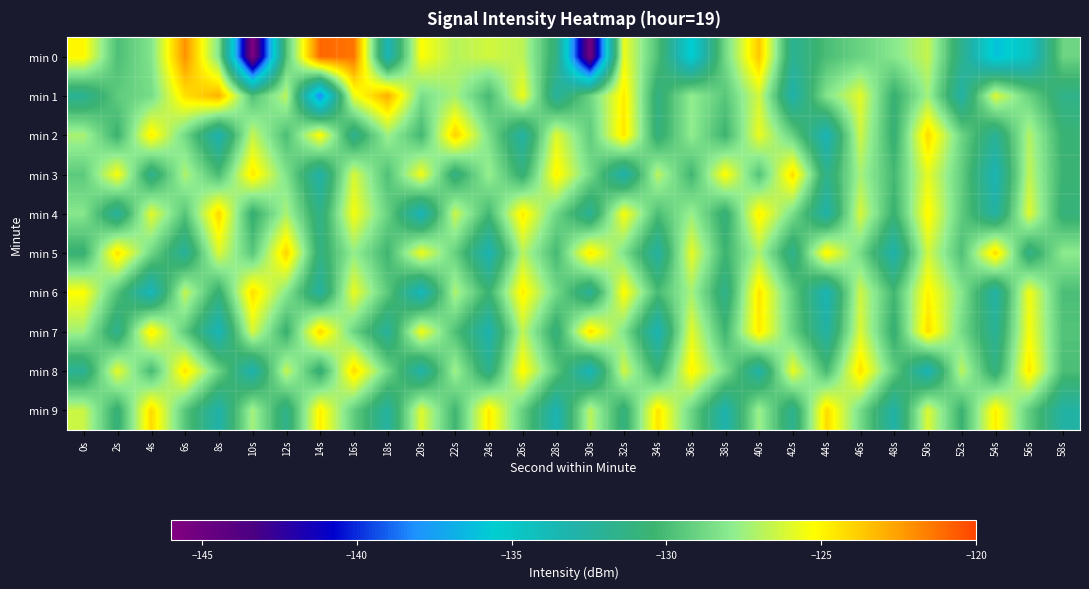

Reading left to right, what are all the values shown in this chart?

min 0: 0s=-125.1	2s=-129.9	4s=-128.2	6s=-122.1	8s=-128.2	10s=-145.9	12s=-129.6	14s=-121.0	16s=-121.3	18s=-133.6	20s=-125.2	22s=-126.9	24s=-126.3	26s=-126.8	28s=-131.2	30s=-145.3	32s=-125.6	34s=-129.8	36s=-135.7	38s=-128.7	40s=-123.6	42s=-131.9	44s=-129.9	46s=-129.0	48s=-128.1	50s=-126.6	52s=-131.7	54s=-136.1	56s=-134.7	58s=-128.9
min 1: 0s=-132.0	2s=-129.3	4s=-128.6	6s=-124.4	8s=-123.0	10s=-129.8	12s=-126.8	14s=-138.4	16s=-125.7	18s=-122.9	20s=-128.5	22s=-127.3	24s=-130.1	26s=-125.6	28s=-132.4	30s=-128.9	32s=-124.7	34s=-131.2	36s=-127.8	38s=-129.5	40s=-126.3	42s=-133.1	44s=-128.2	46s=-125.9	48s=-130.7	50s=-127.4	52s=-132.8	54s=-126.1	56s=-129.0	58s=-131.5
min 2: 0s=-127.2	2s=-130.5	4s=-124.8	6s=-128.7	8s=-133.3	10s=-126.6	12s=-129.9	14s=-125.1	16s=-131.8	18s=-127.5	20s=-130.2	22s=-123.9	24s=-128.4	26s=-132.7	28s=-126.0	30s=-129.3	32s=-124.5	34s=-131.1	36s=-127.8	38s=-130.4	40s=-125.7	42s=-129.1	44s=-133.6	46s=-126.4	48s=-130.8	50s=-124.2	52s=-128.9	54s=-132.1	56s=-127.0	58s=-130.6
min 3: 0s=-129.4	2s=-125.3	4s=-131.7	6s=-127.1	8s=-130.0	10s=-124.6	12s=-128.3	14s=-132.9	16s=-126.2	18s=-129.8	20s=-125.5	22s=-131.3	24s=-127.6	26s=-130.9	28s=-124.9	30s=-128.6	32s=-133.2	34s=-126.8	36s=-130.3	38s=-125.1	40s=-129.7	42s=-124.3	44s=-131.6	46s=-127.3	48s=-130.1	50s=-125.8	52s=-129.2	54s=-133.5	56s=-126.7	58s=-130.5
min 4: 0s=-128.1	2s=-132.4	4s=-125.9	6s=-129.6	8s=-124.1	10s=-130.8	12s=-127.2	14s=-131.5	16s=-125.4	18s=-129.0	20s=-133.7	22s=-126.5	24s=-130.2	26s=-124.7	28s=-128.8	30s=-132.1	32s=-125.3	34s=-129.9	36s=-127.6	38s=-131.0	40s=-124.8	42s=-128.5	44s=-133.0	46s=-126.2	48s=-130.6	50s=-125.0	52s=-129.3	54s=-132.7	56s=-126.0	58s=-130.9
min 5: 0s=-130.7	2s=-124.4	4s=-128.8	6s=-132.3	8s=-126.1	10s=-129.5	12s=-124.0	14s=-131.2	16s=-127.7	18s=-130.3	20s=-125.6	22s=-129.1	24s=-133.4	26s=-126.9	28s=-130.1	30s=-124.6	32s=-128.3	34s=-132.6	36s=-125.8	38s=-130.4	40s=-127.1	42s=-131.7	44s=-124.9	46s=-128.6	48s=-133.1	50s=-126.3	52s=-129.8	54s=-124.2	56s=-131.5	58s=-127.9
min 6: 0s=-125.2	2s=-129.7	4s=-133.9	6s=-126.6	8s=-130.8	10s=-124.3	12s=-128.0	14s=-132.5	16s=-125.7	18s=-129.4	20s=-134.0	22s=-127.1	24s=-130.5	26s=-124.8	28s=-128.7	30s=-132.2	32s=-125.1	34s=-130.0	36s=-127.3	38s=-131.6	40s=-124.5	42s=-129.2	44s=-133.6	46s=-126.4	48s=-130.2	50s=-124.9	52s=-128.1	54s=-132.8	56s=-125.5	58s=-129.9
min 7: 0s=-127.4	2s=-131.8	4s=-124.7	6s=-129.3	8s=-133.7	10s=-126.2	12s=-130.6	14s=-124.1	16s=-128.9	18s=-132.3	20s=-125.5	22s=-129.8	24s=-133.2	26s=-126.7	28s=-131.1	30s=-124.4	32s=-128.2	34s=-133.5	36s=-125.9	38s=-130.3	40s=-124.6	42s=-129.0	44s=-132.7	46s=-126.1	48s=-130.8	50s=-124.3	52s=-128.6	54s=-132.1	56s=-125.4	58s=-129.7
min 8: 0s=-132.0	2s=-125.8	4s=-130.1	6s=-124.5	8s=-128.9	10s=-133.3	12s=-126.6	14s=-131.0	16s=-124.2	18s=-128.7	20s=-133.0	22s=-127.4	24s=-131.7	26s=-125.0	28s=-129.4	30s=-133.8	32s=-126.3	34s=-130.7	36s=-124.9	38s=-128.4	40s=-132.9	42s=-125.7	44s=-130.1	46s=-124.4	48s=-129.2	50s=-133.6	52s=-126.8	54s=-131.2	56s=-124.6	58s=-129.9
min 9: 0s=-126.5	2s=-130.9	4s=-124.2	6s=-129.5	8s=-133.0	10s=-127.3	12s=-131.6	14s=-124.8	16s=-129.2	18s=-132.5	20s=-126.0	22s=-130.3	24s=-124.7	26s=-129.1	28s=-133.4	30s=-126.8	32s=-131.1	34s=-124.5	36s=-128.9	38s=-133.2	40s=-127.5	42s=-131.8	44s=-124.2	46s=-128.6	48s=-132.9	50s=-126.1	52s=-130.5	54s=-124.8	56s=-129.3	58s=-132.7